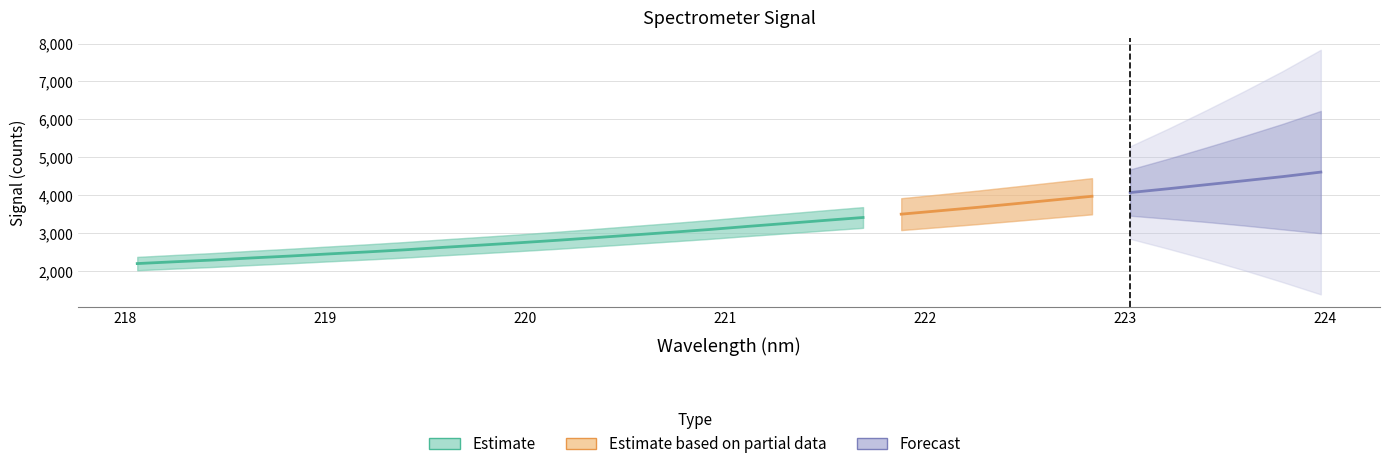

What is the difference between the values at 9 and 7?

124.8